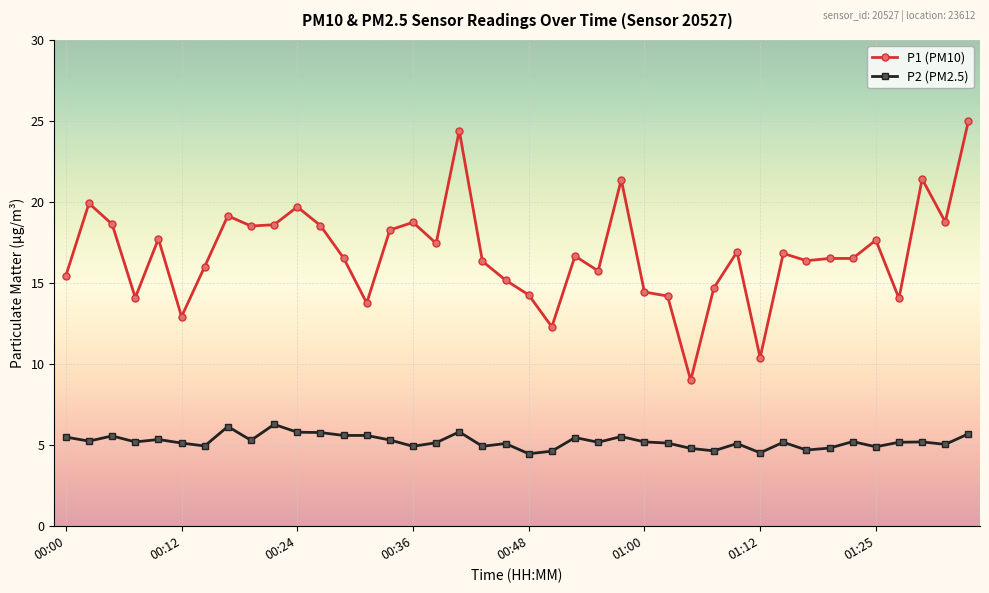

Count the number of data series in this chart.

2